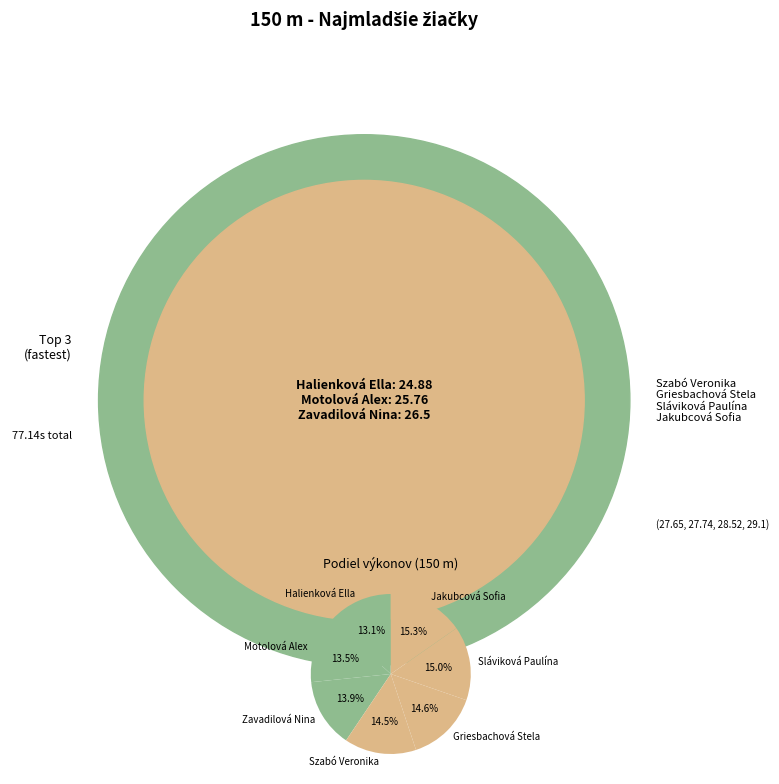

Approximately how many times larger is the value at Halienková Ella compared to Motolová Alex?

1.0